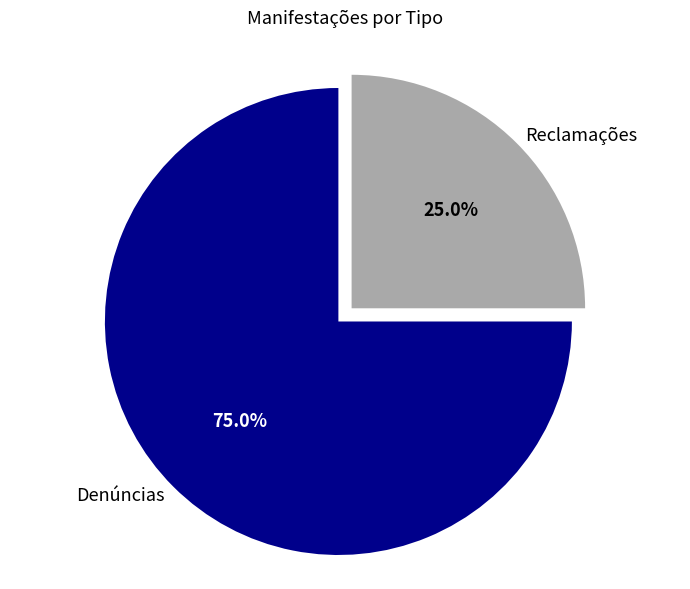

Does Reclamações account for over 50% of the chart?

No